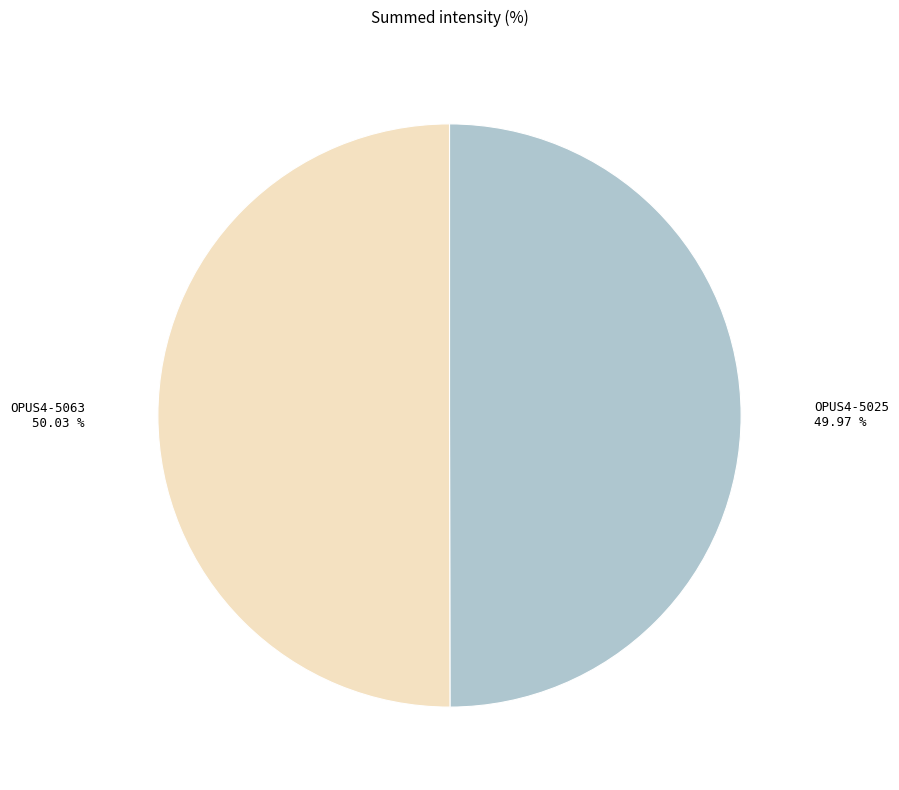

How many segments does this pie chart have?

2